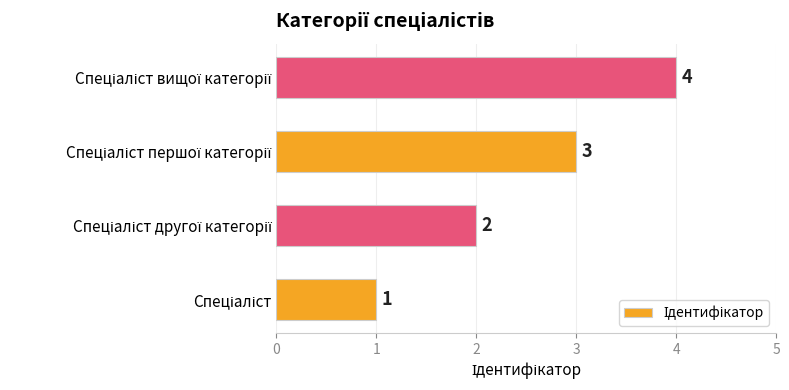

What is the maximum value shown in the chart?

4